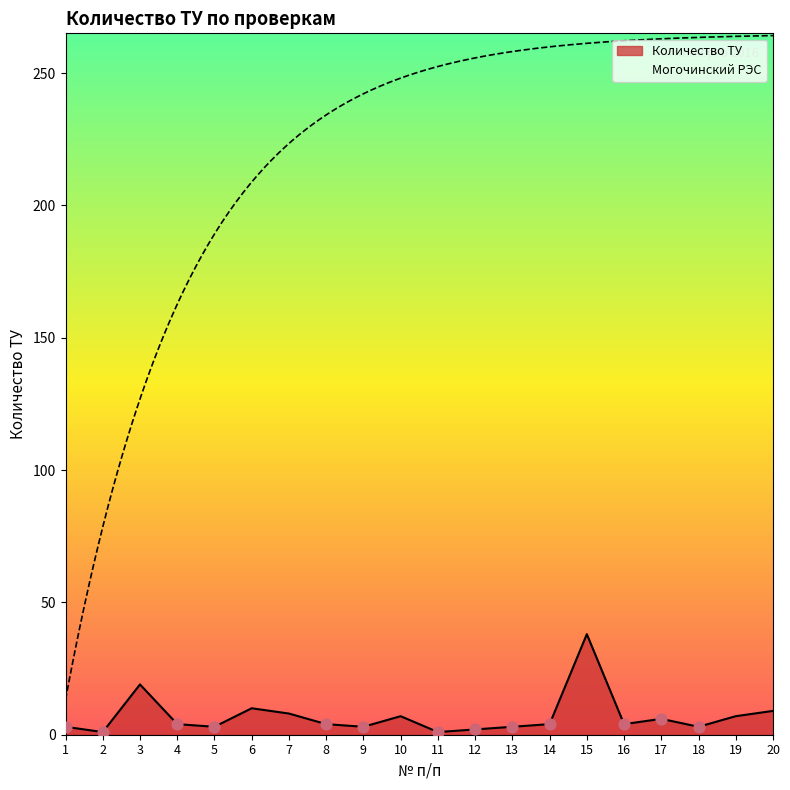

Which has a higher value, 20 or 15?

15